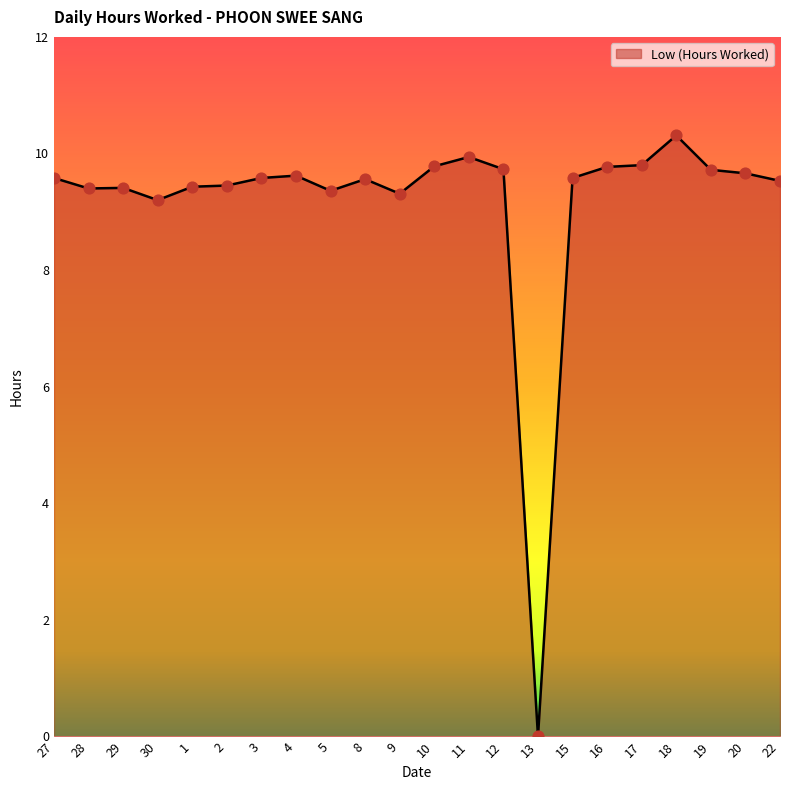

What is the change in value from 30 to 4?

+0.4